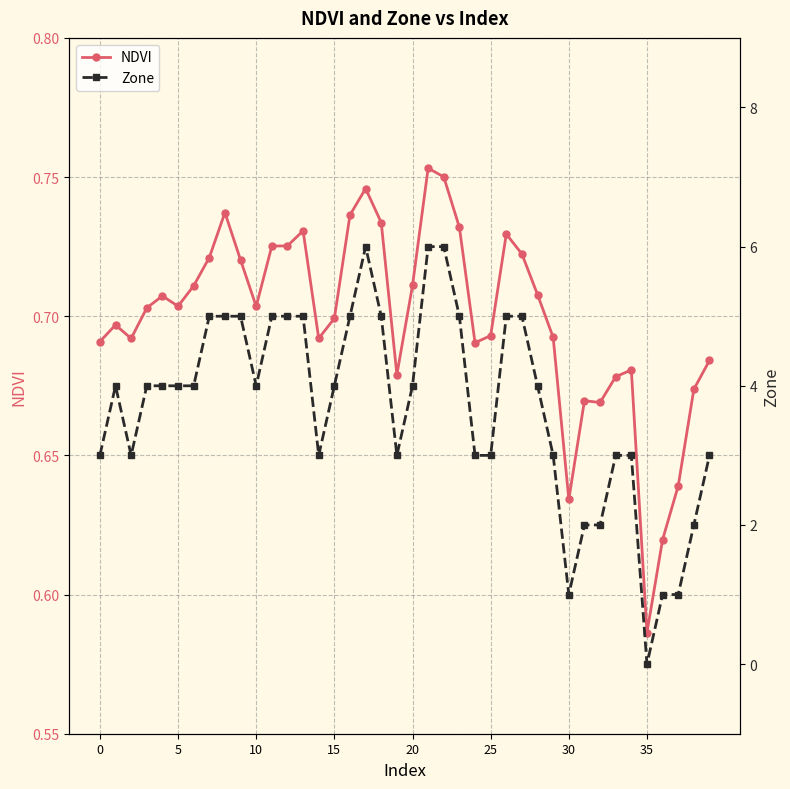

In NDVI, how many points are higher than both neighbors (excluding endpoints)?

9